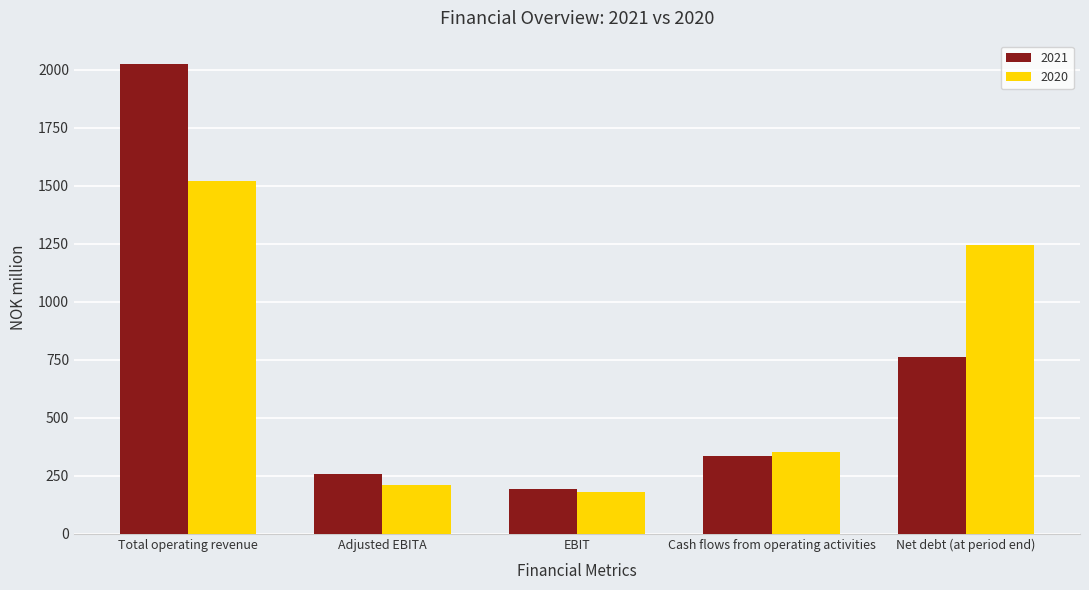

Rank the series by their maximum value, from lowest to highest.

2020, 2021